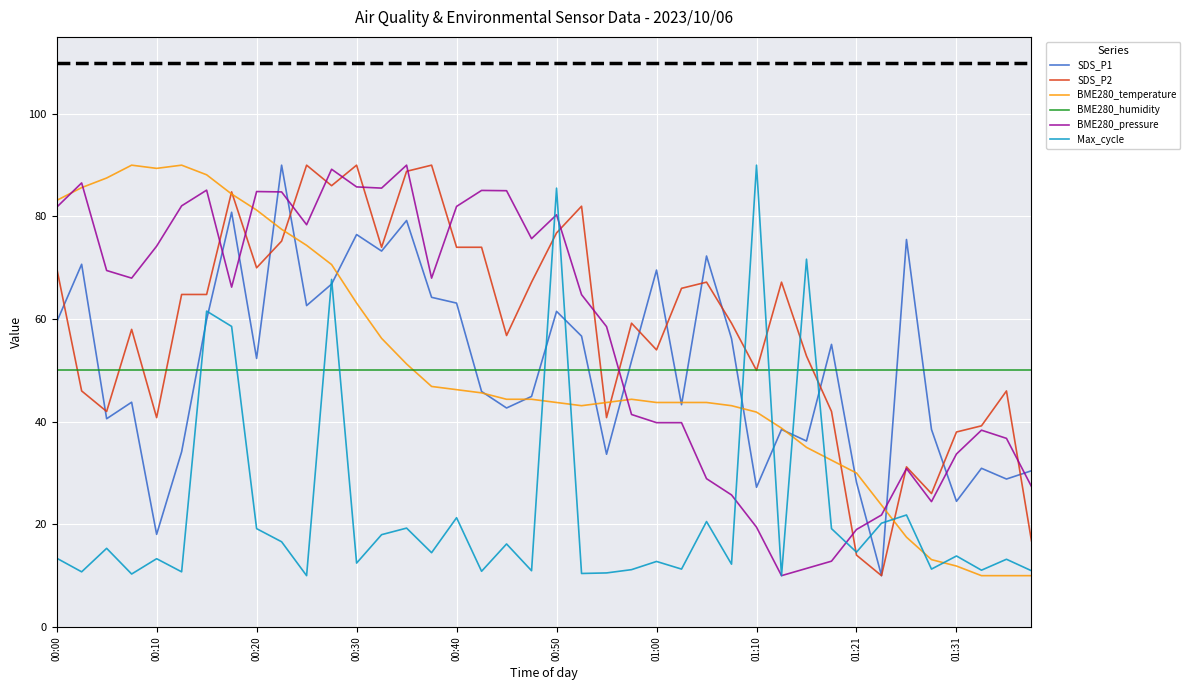

What is the maximum value for Max_cycle?

90.0